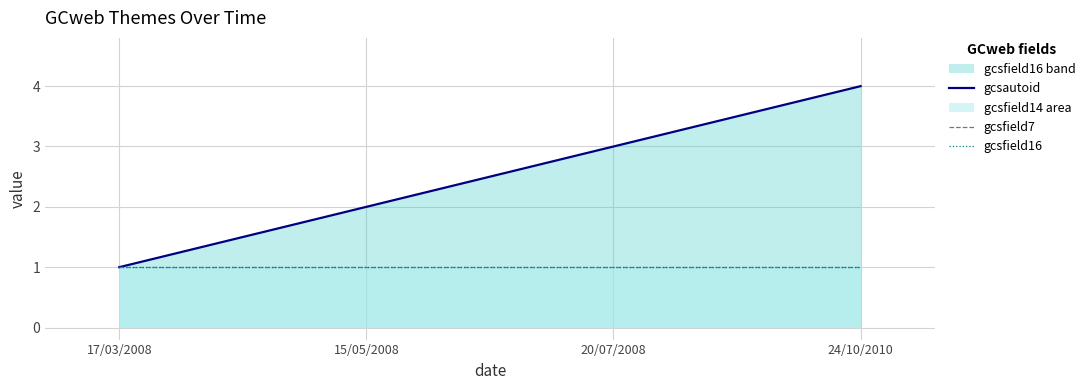

List the series in order of their peak value, highest first.

gcsautoid, gcsfield7, gcsfield16